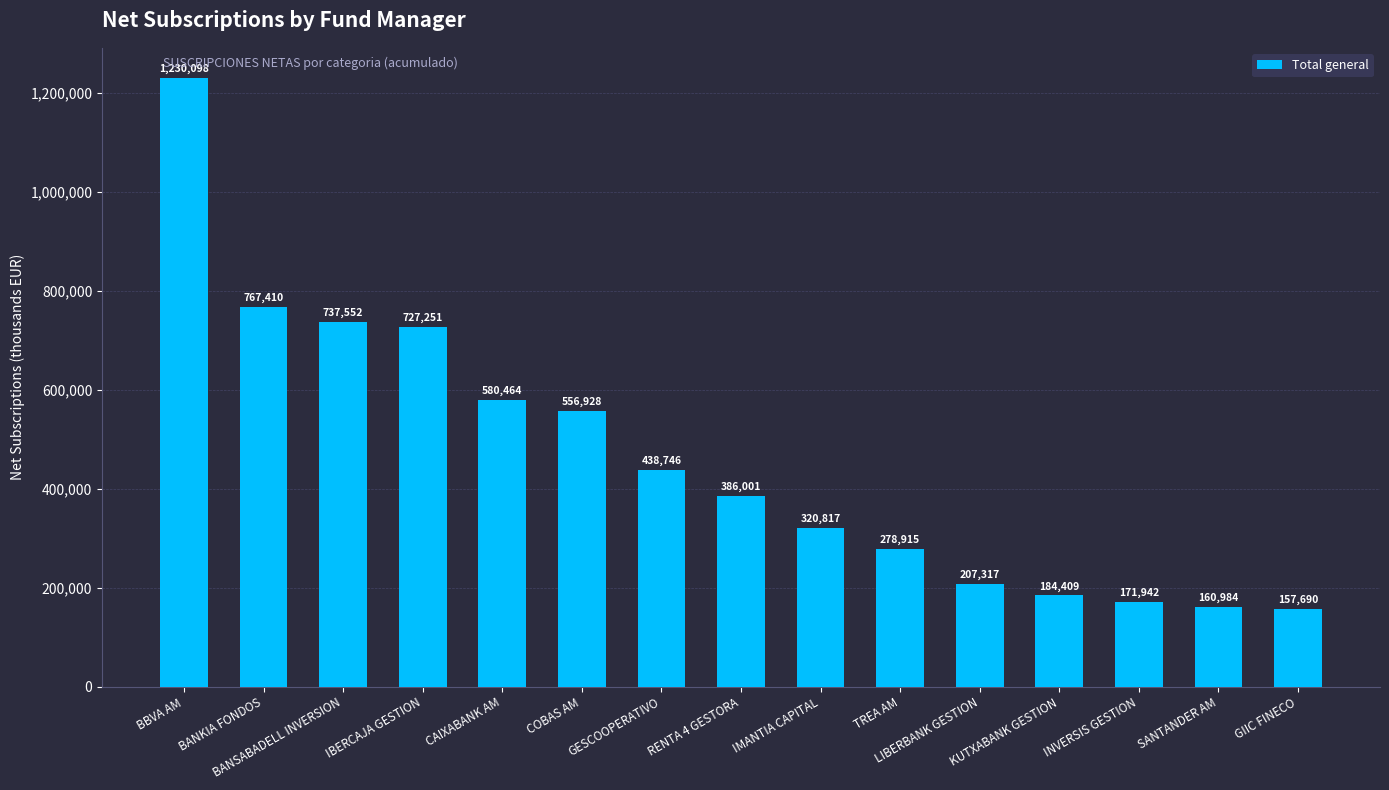

How many bars are there in total?

15